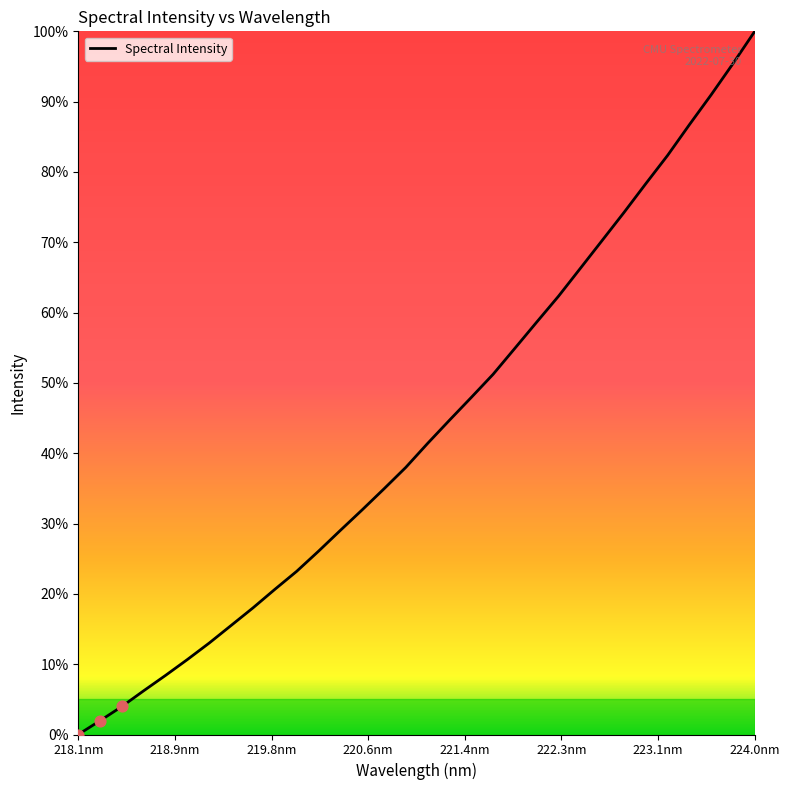

What is the greatest value displayed?

100.0